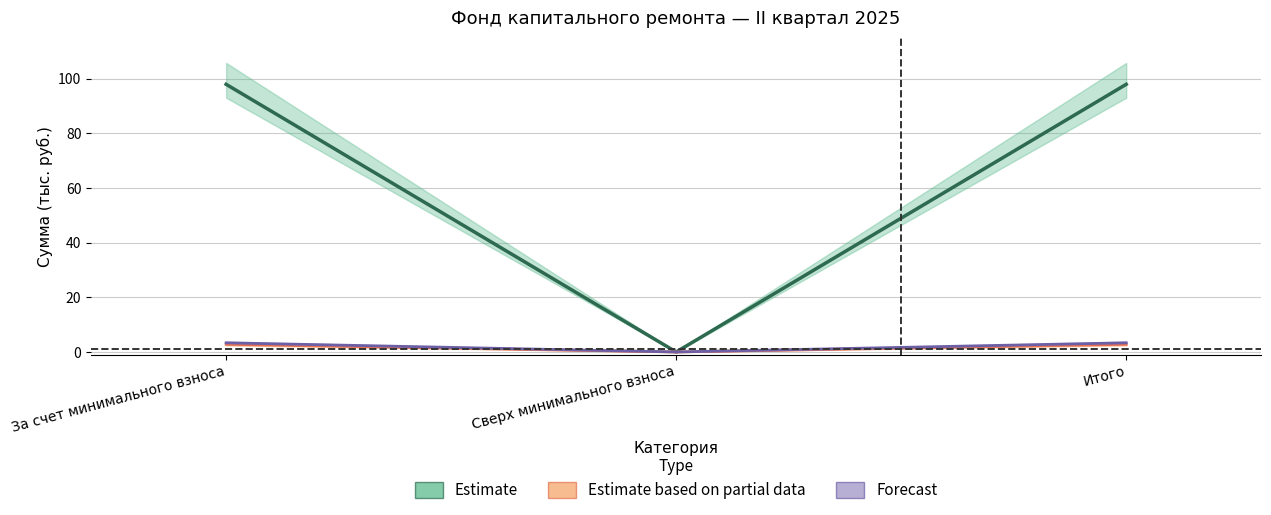

How many lines are shown in the chart?

3